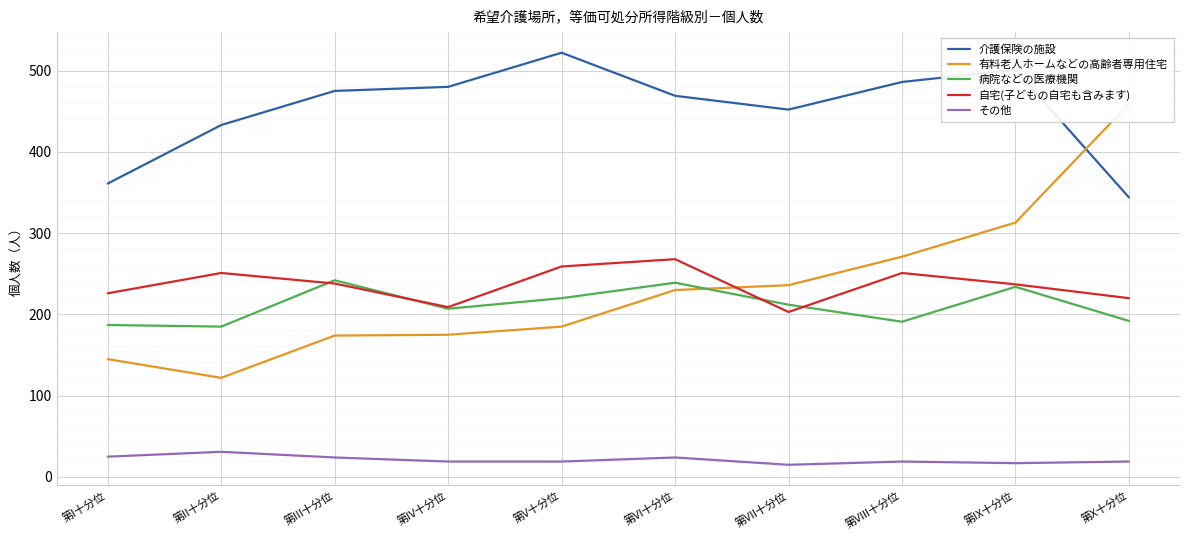

How many interior local valleys does the 病院などの医療機関 series have?

3